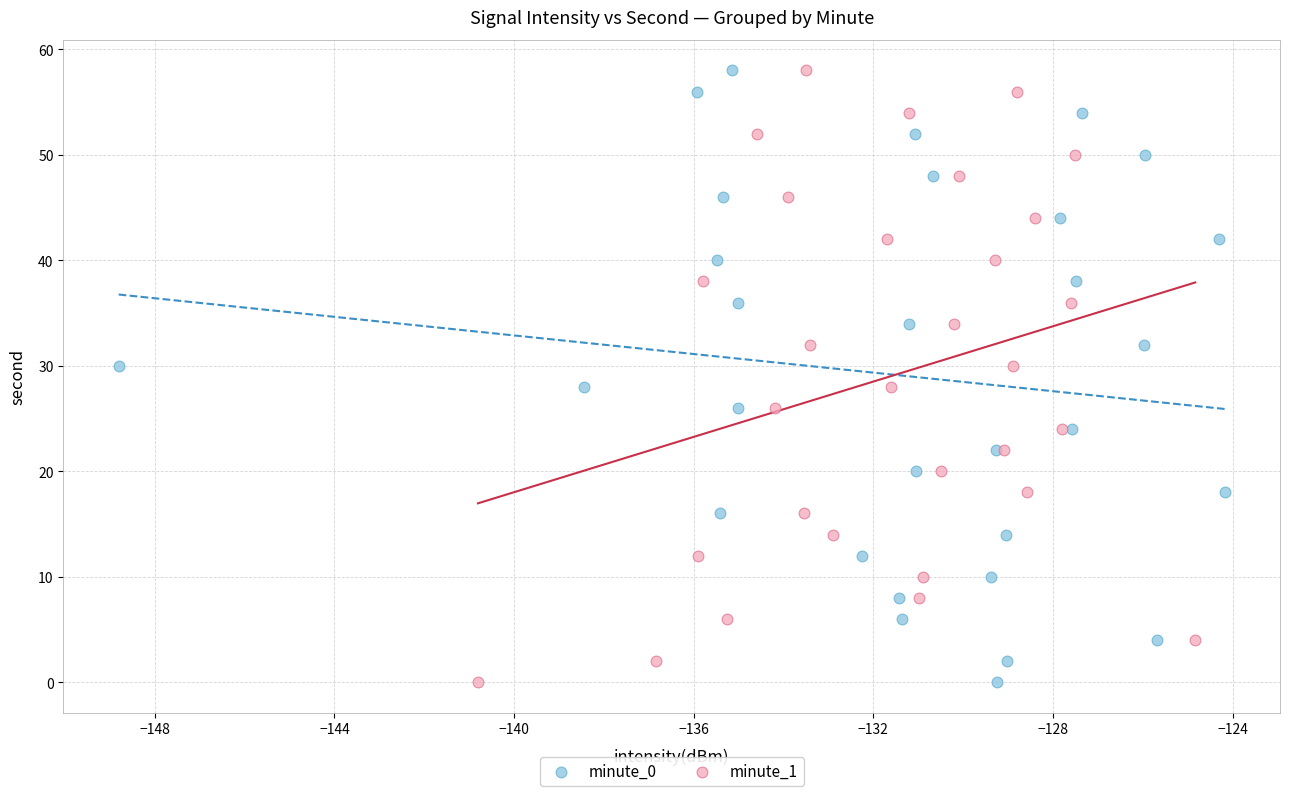

What are all the series names shown in the legend?

minute_0, minute_1